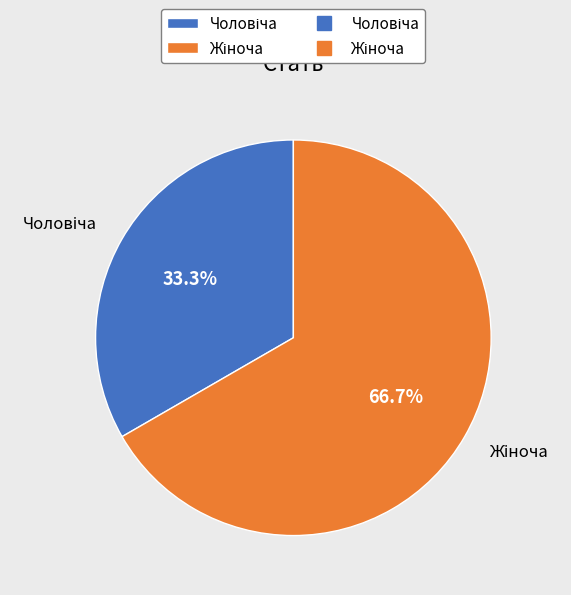

How many slices are in this pie chart?

2